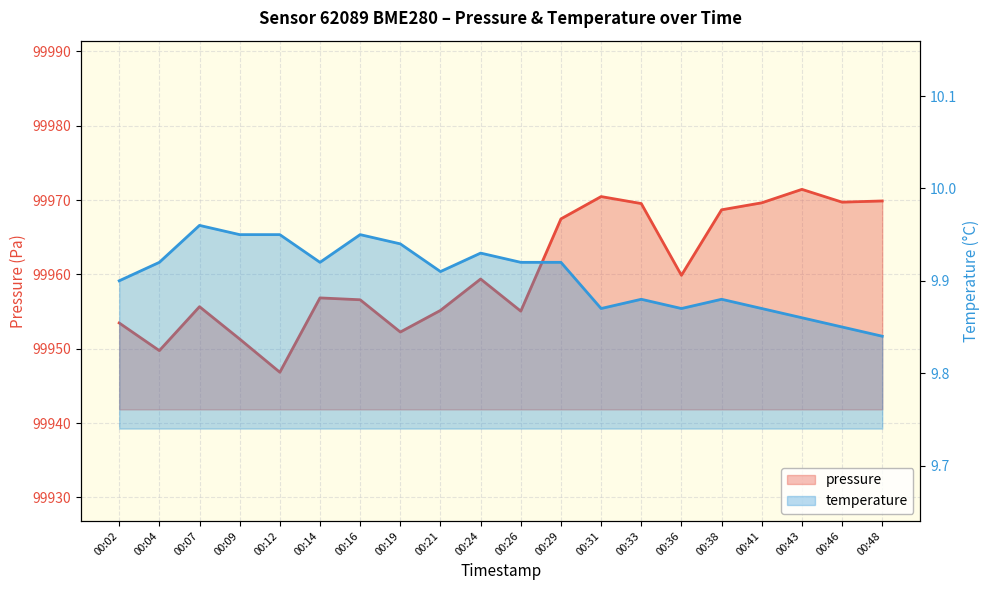

Which series has the widest spread of values?

pressure